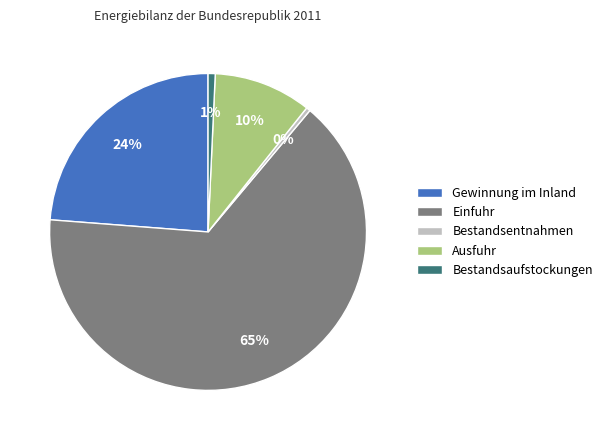

To the nearest percent, what percentage of the pie is Bestandsaufstockungen?

1%